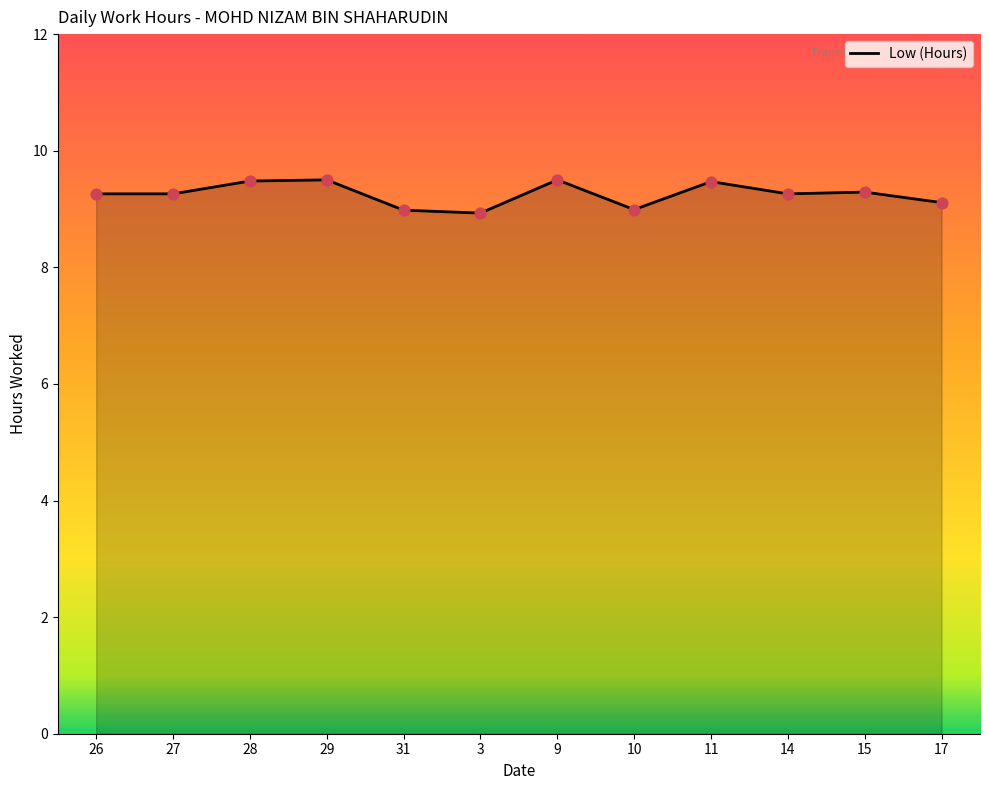

What is the change in value from 26 to 9?

+0.2